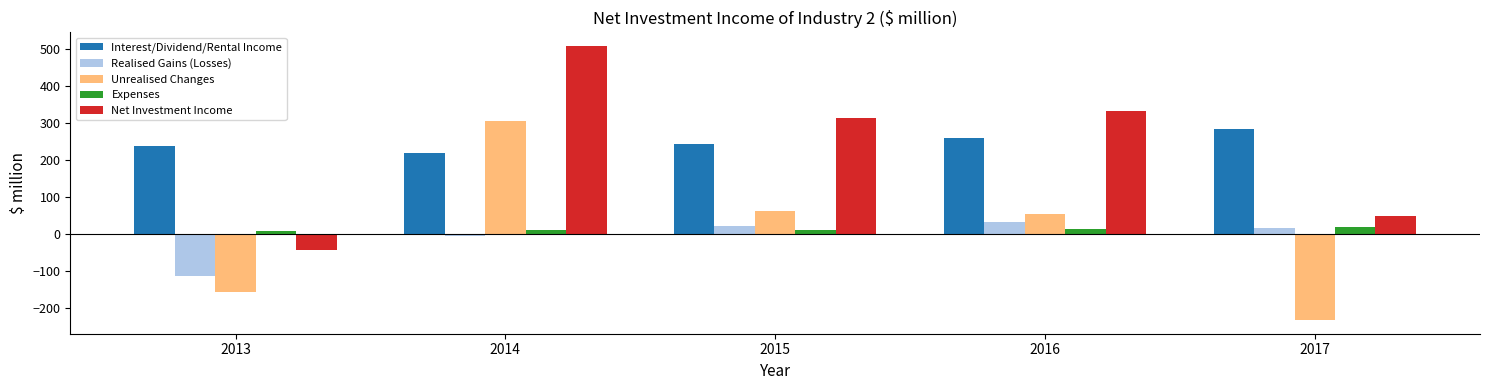

True or false: Expenses has a value of 9.8 at 2014.

True